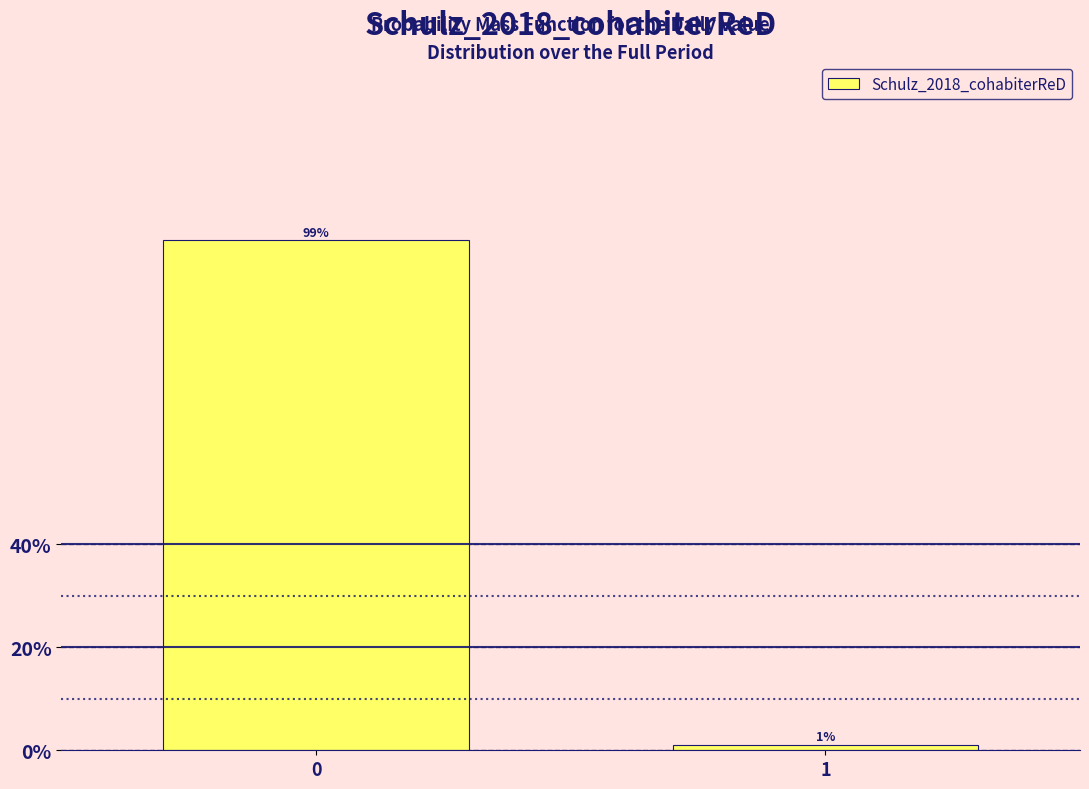

What is the approximate value at 0?

98.9